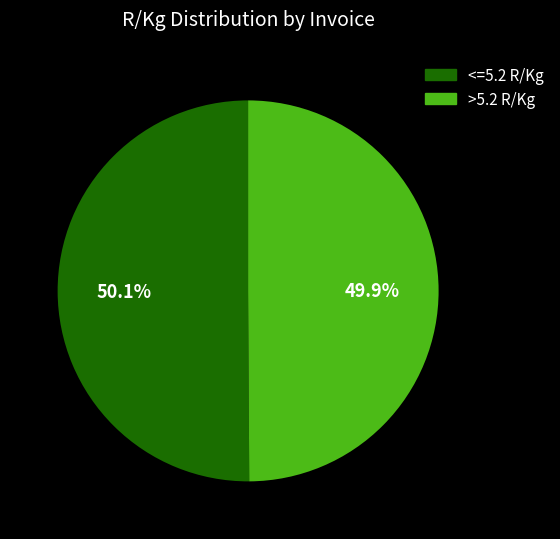

Is there a majority slice in this chart?

Yes